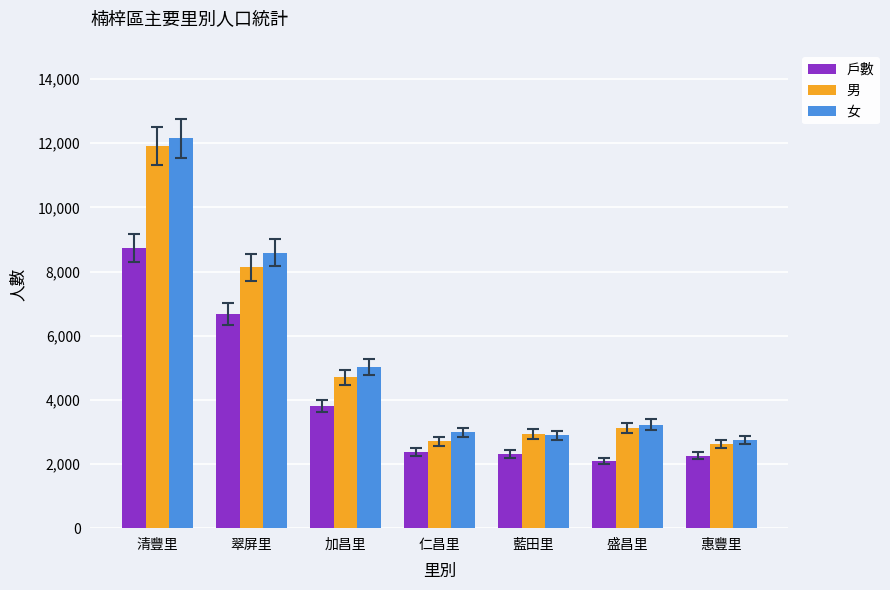

What is the average value of the 男 series?

5160